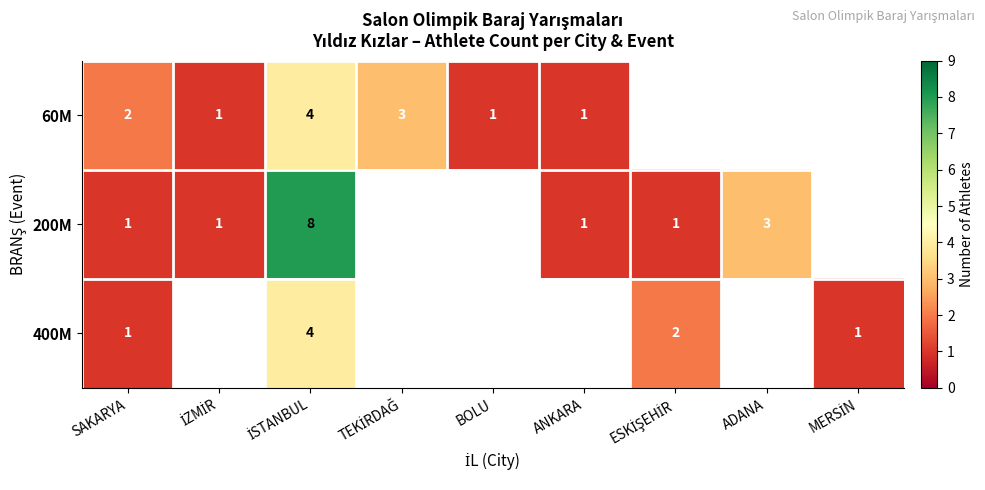

Is it true that 60M equals 1 at ANKARA?

True